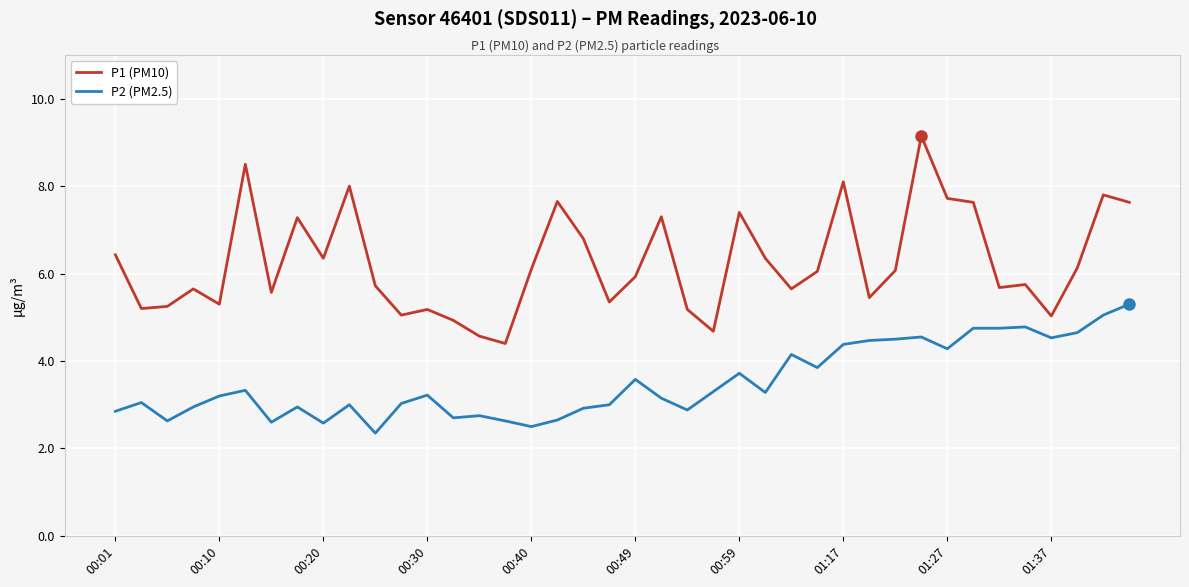

Which series has the largest total across all categories?

P1 (PM10)